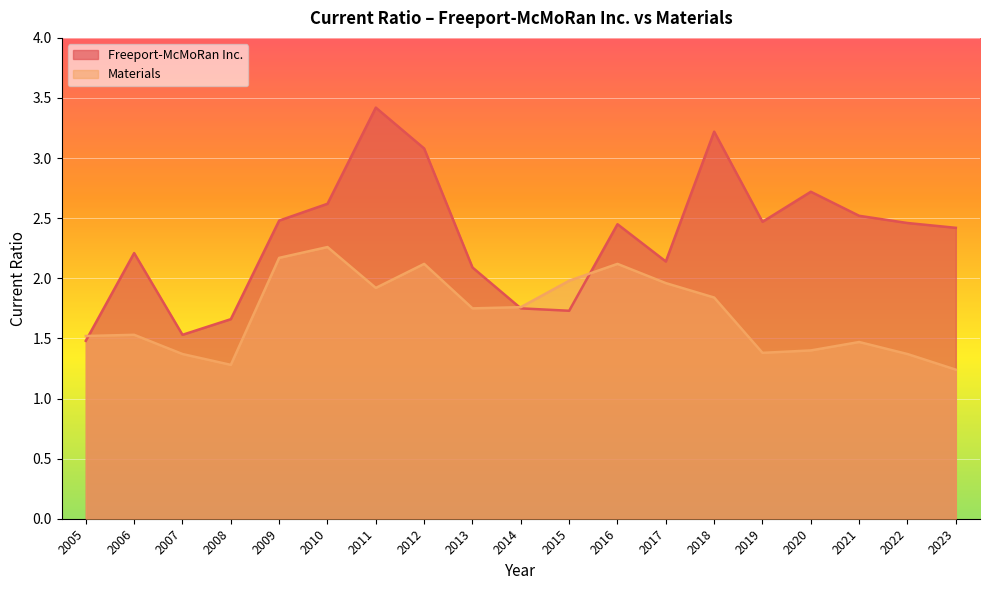

What is the approximate value of Freeport-McMoRan Inc. at 2015?

1.7